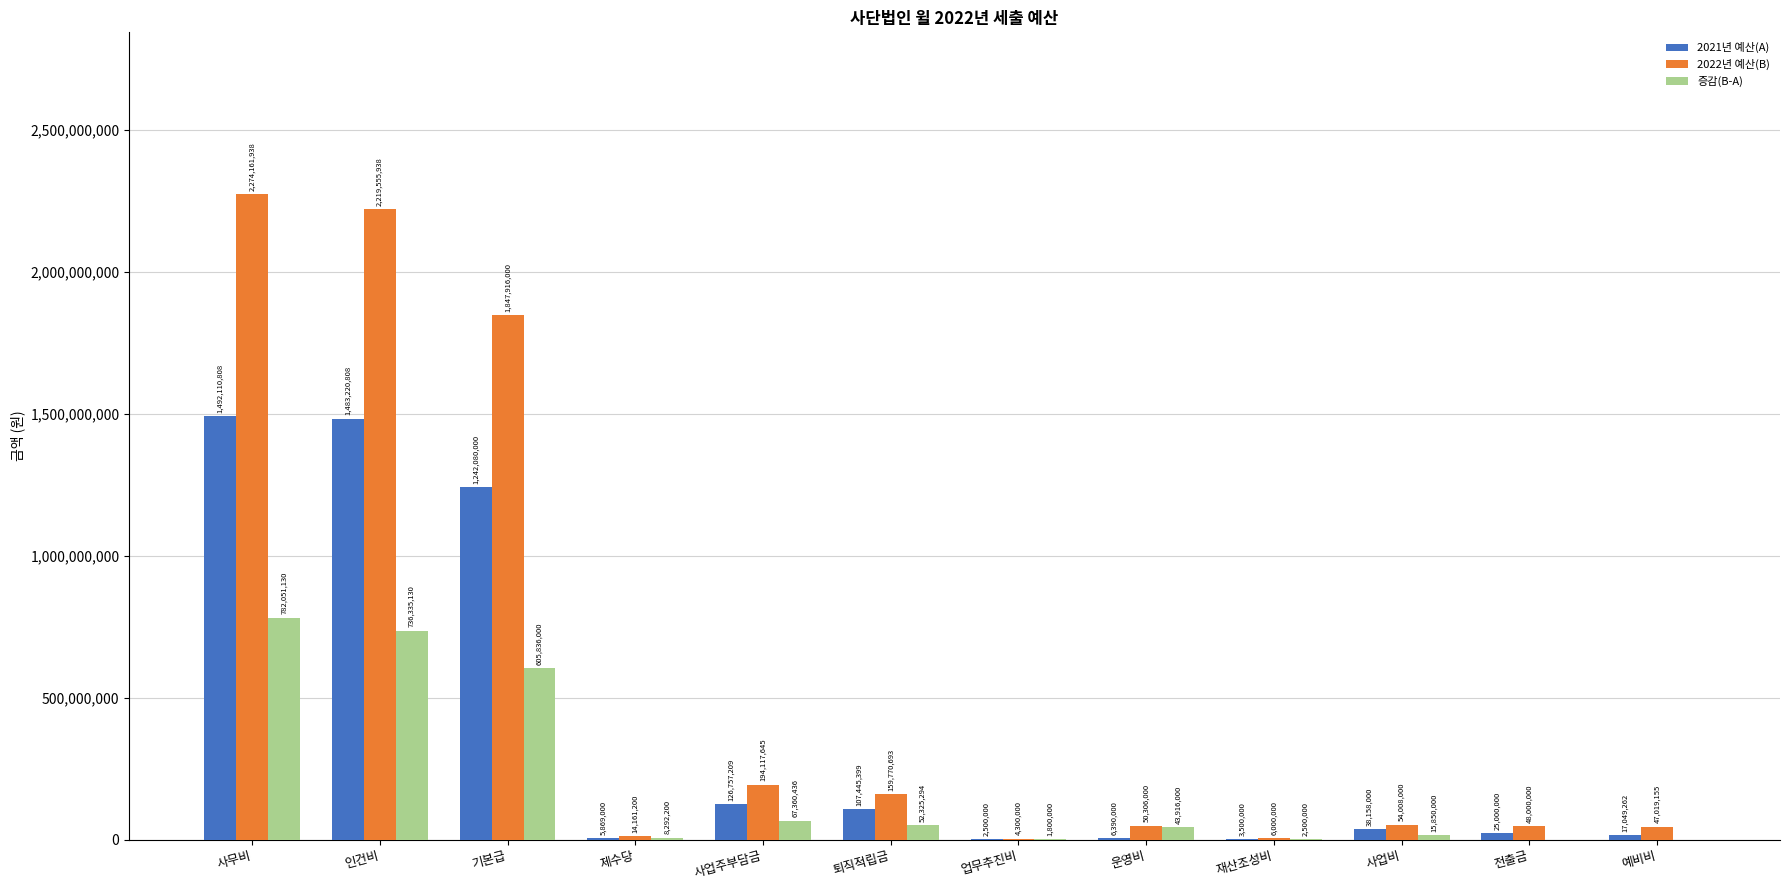

What is the greatest value displayed?

2274161938